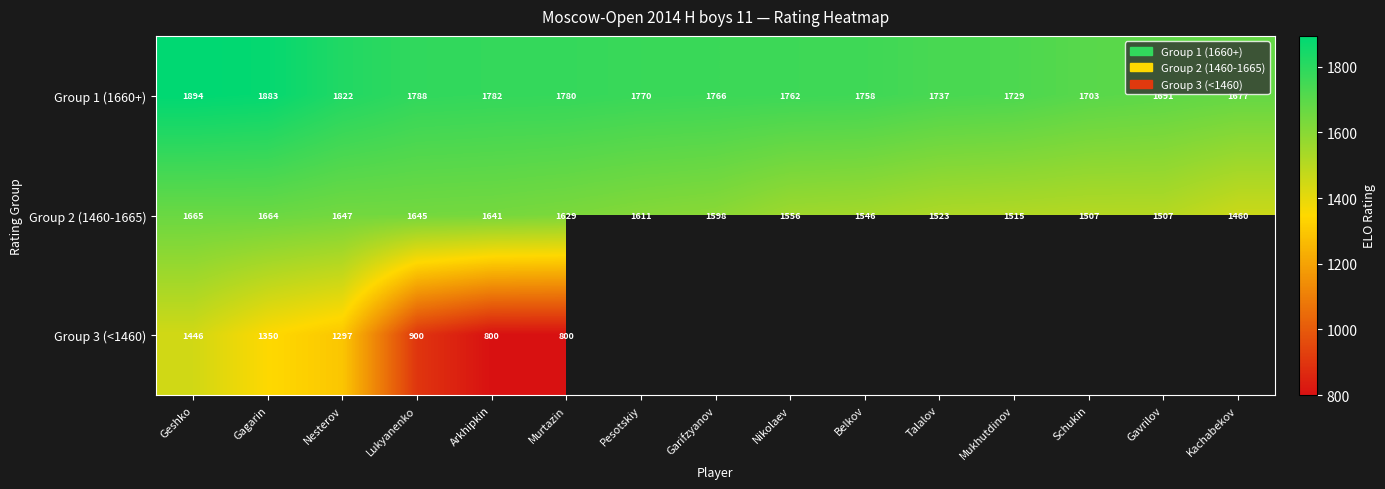

At how many categories does at least one series exceed 895?

15